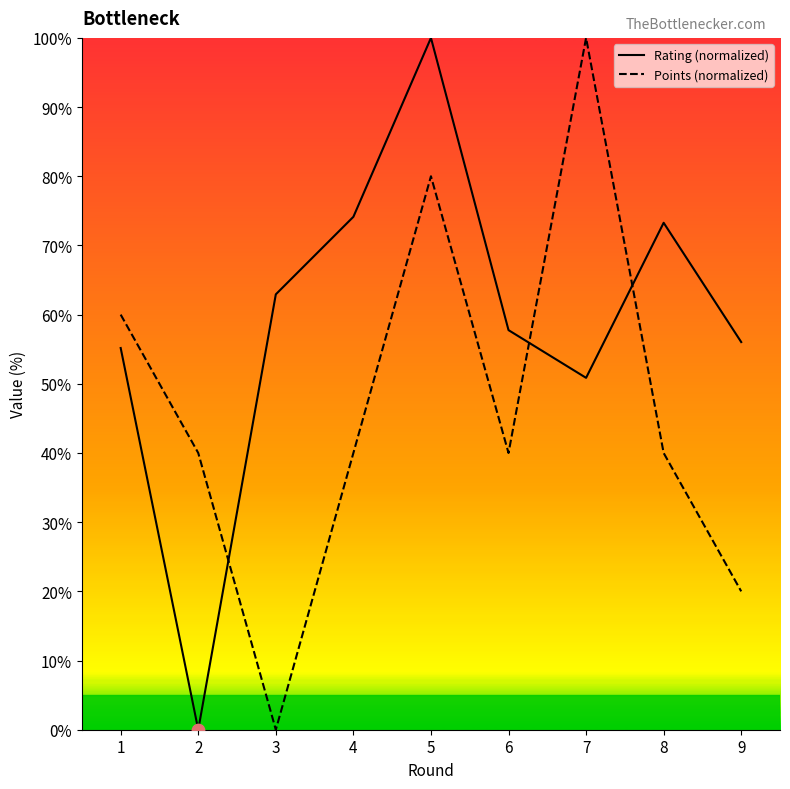

Which series contains the lowest Y value?

Rating (normalized)